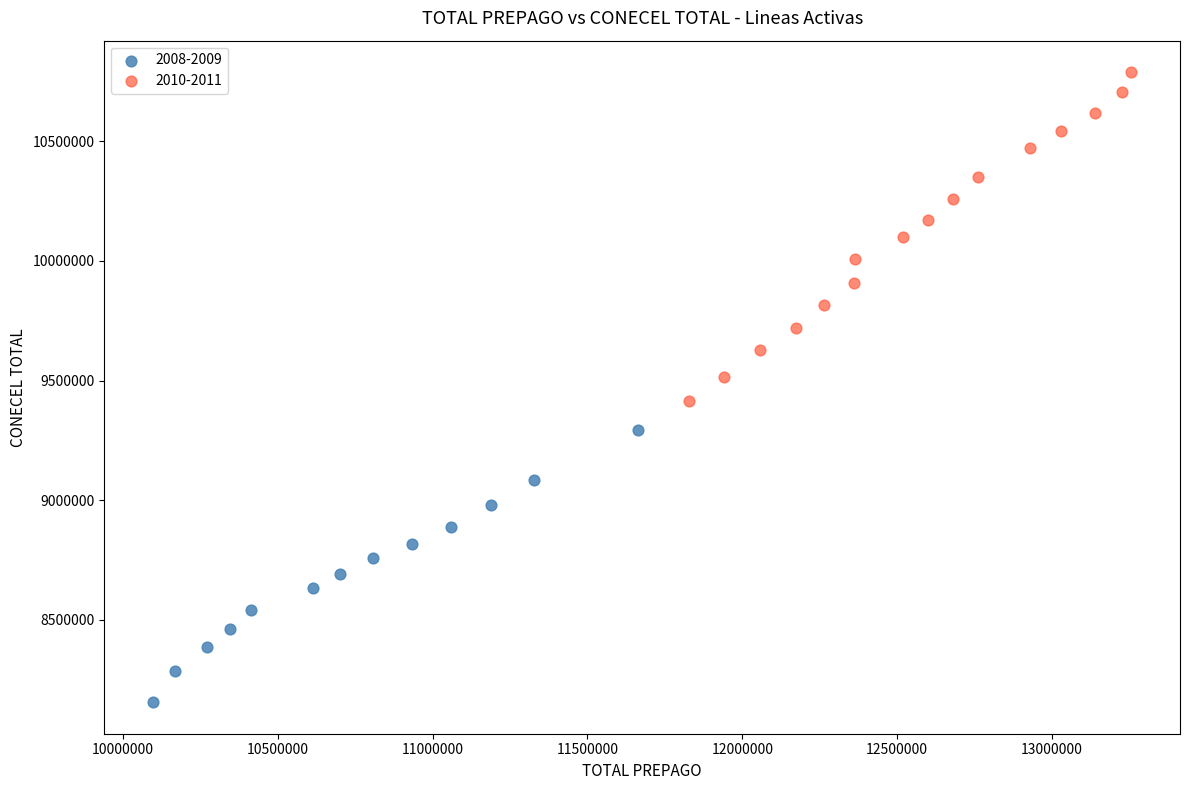

Which series reaches the maximum Y coordinate?

2010-2011